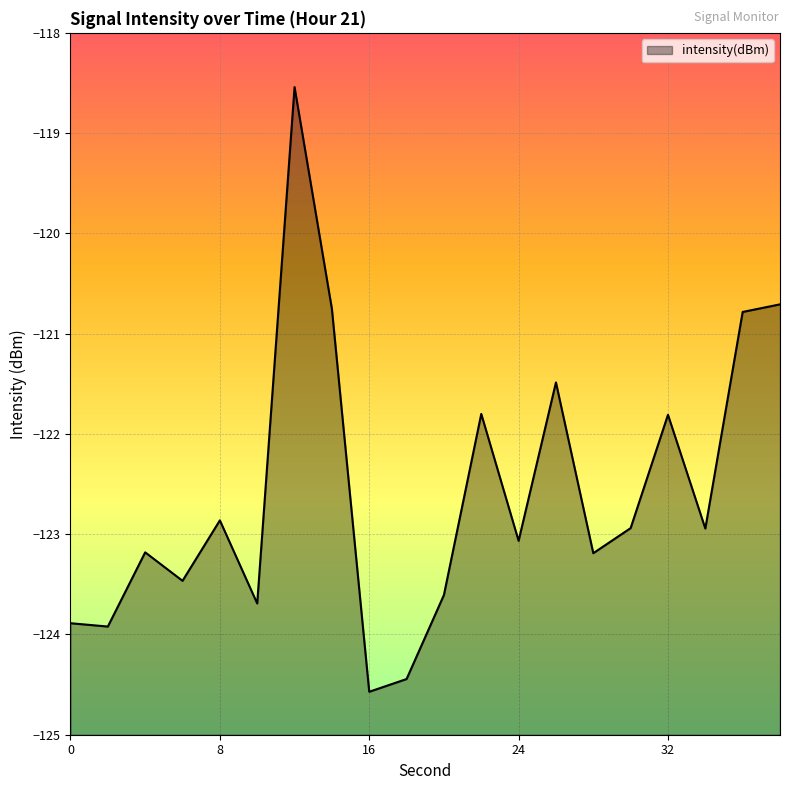

What is the greatest value displayed?

-118.5